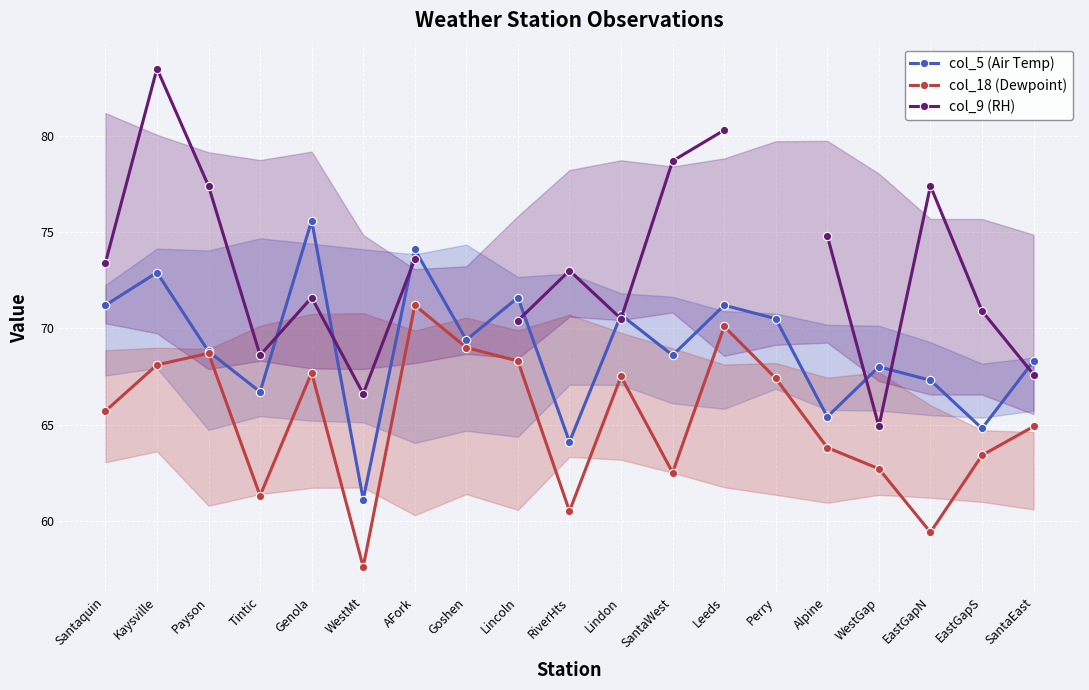

The col_18 (Dewpoint) series shows 62.5 at SantaWest. True or false?

True